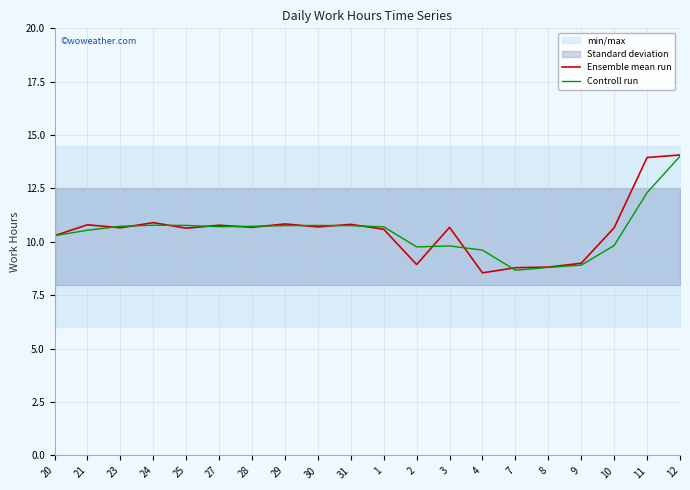

What is the highest value of the Ensemble mean run series?

14.1